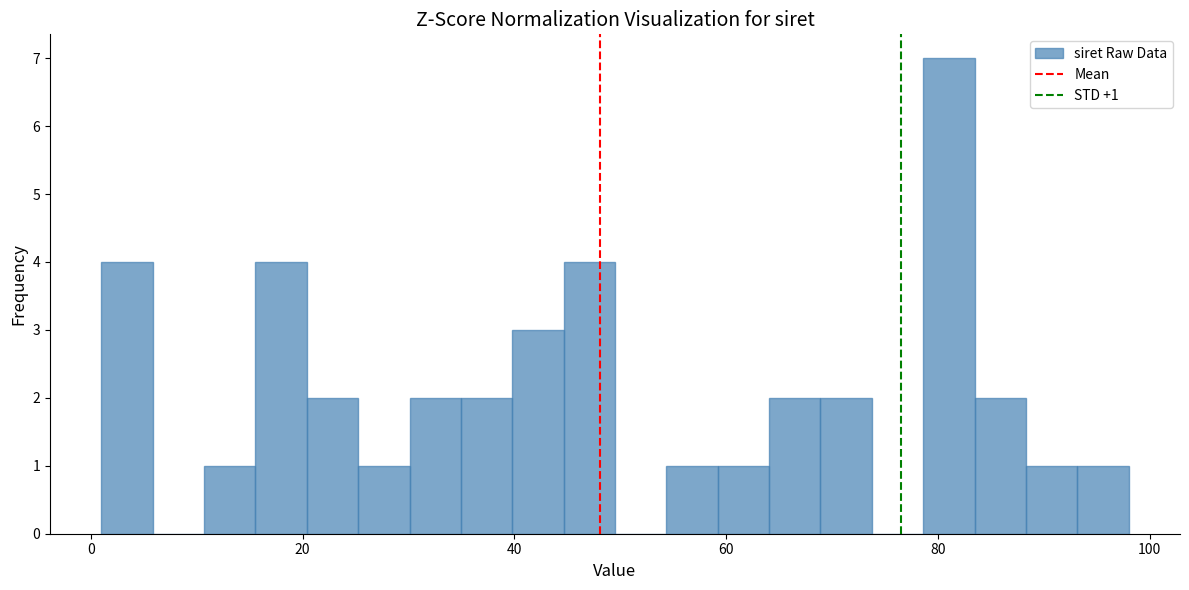

Around what value on the x-axis is the tallest bar? Give the approximate position of its centre, as read against the axis.

82